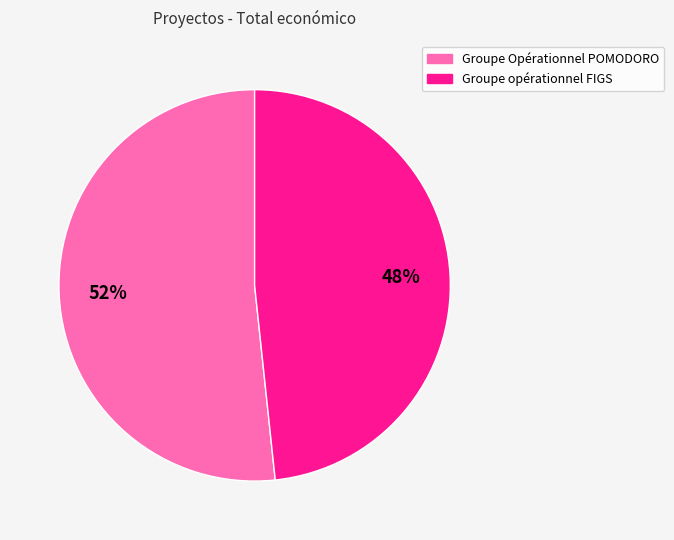

Is it true that Groupe Opérationnel POMODORO is 62% of the pie?

False